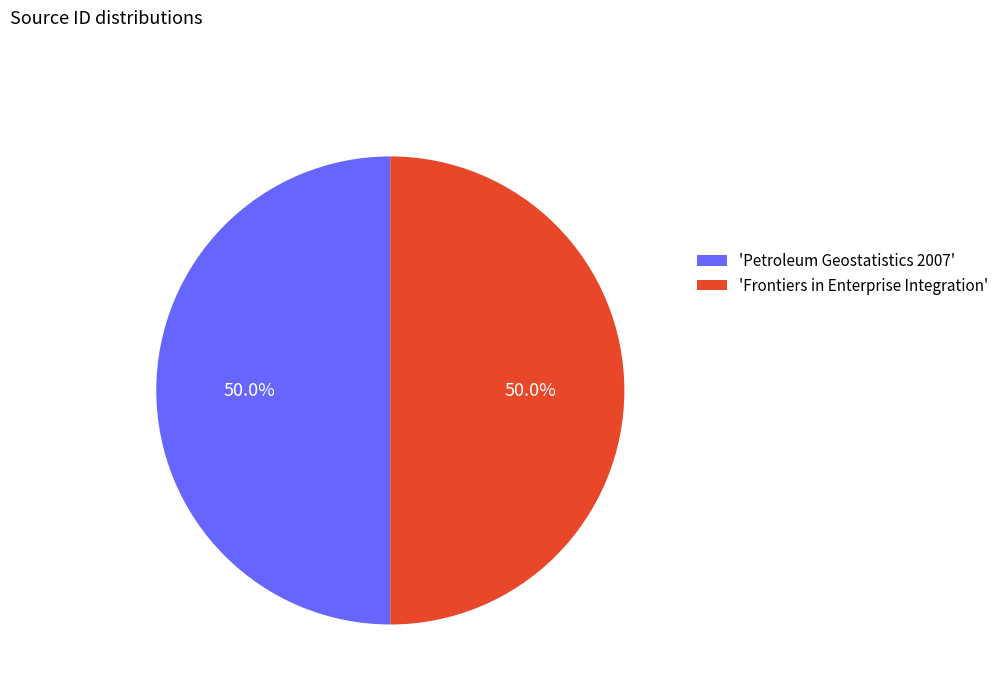

What is the ratio of the value at 'Frontiers in Enterprise Integration' to the value at 'Petroleum Geostatistics 2007'?

1.0